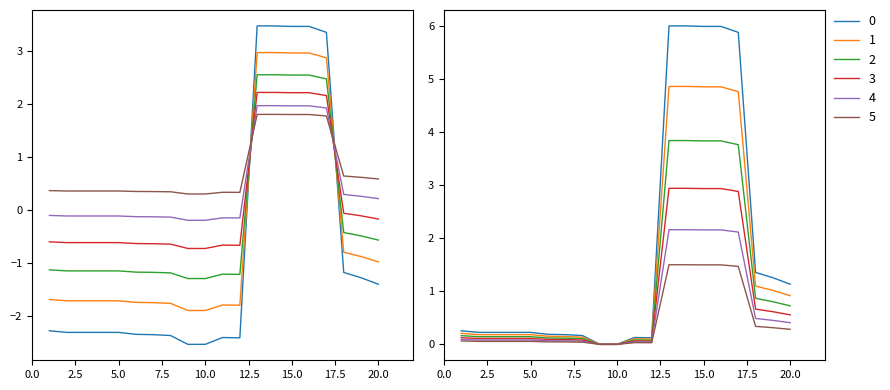

What is the minimum value shown in the chart?

-2.5